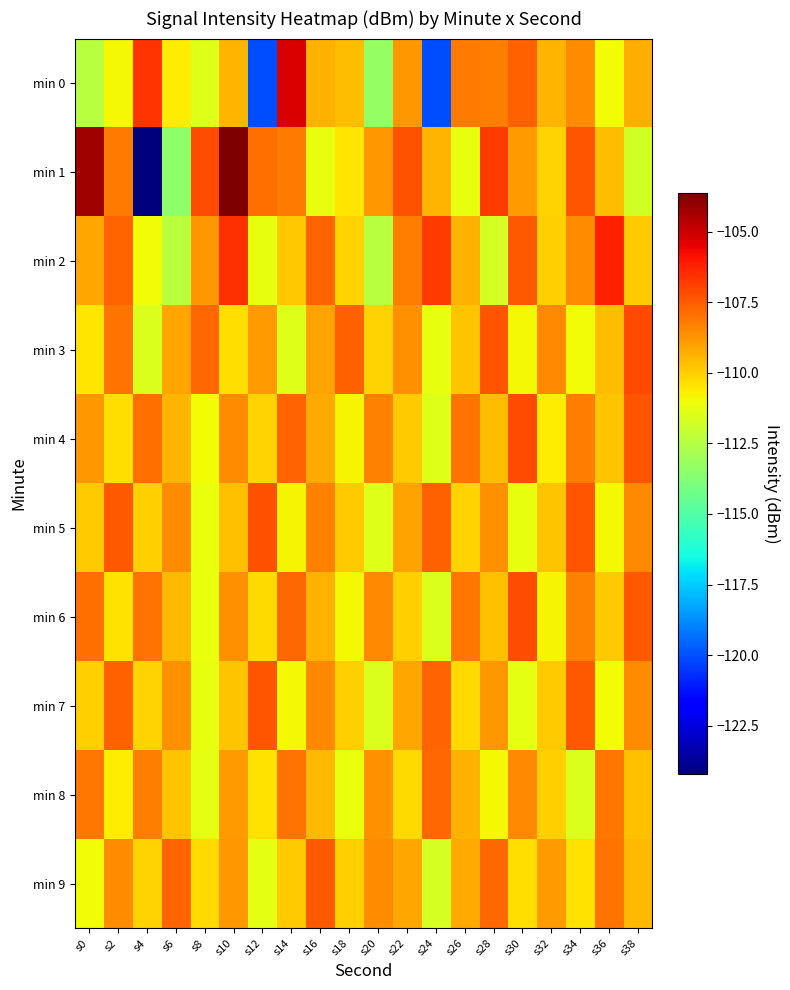

Reading left to right, list all the values displayed in this chart.

min 0: s0=-112.4	s2=-110.9	s4=-106.6	s6=-110.7	s8=-111.5	s10=-109.4	s12=-120.1	s14=-105.2	s16=-109.3	s18=-109.6	s20=-113.3	s22=-108.8	s24=-120.0	s26=-108.2	s28=-108.2	s30=-107.6	s32=-109.4	s34=-108.6	s36=-111.0	s38=-109.3
min 1: s0=-104.2	s2=-108.1	s4=-124.2	s6=-113.4	s8=-107.2	s10=-103.6	s12=-107.9	s14=-108.1	s16=-111.2	s18=-110.5	s20=-108.8	s22=-107.2	s24=-109.5	s26=-111.2	s28=-106.8	s30=-108.9	s32=-110.1	s34=-107.3	s36=-109.6	s38=-111.8
min 2: s0=-109.1	s2=-107.7	s4=-111.0	s6=-112.3	s8=-108.8	s10=-106.5	s12=-111.2	s14=-109.9	s16=-107.7	s18=-110.1	s20=-112.5	s22=-108.2	s24=-106.8	s26=-109.3	s28=-111.7	s30=-107.5	s32=-110.0	s34=-108.6	s36=-106.2	s38=-109.9
min 3: s0=-110.5	s2=-108.0	s4=-111.6	s6=-109.1	s8=-107.8	s10=-110.3	s12=-108.9	s14=-111.5	s16=-109.0	s18=-107.6	s20=-110.1	s22=-108.7	s24=-111.2	s26=-109.8	s28=-107.3	s30=-110.9	s32=-108.5	s34=-111.0	s36=-109.6	s38=-107.1
min 4: s0=-108.8	s2=-110.3	s4=-107.9	s6=-109.5	s8=-111.0	s10=-108.6	s12=-110.1	s14=-107.7	s16=-109.2	s18=-110.8	s20=-108.3	s22=-109.9	s24=-111.5	s26=-108.0	s28=-109.6	s30=-107.1	s32=-110.7	s34=-108.2	s36=-109.8	s38=-107.3
min 5: s0=-109.9	s2=-107.5	s4=-110.0	s6=-108.6	s8=-111.1	s10=-109.7	s12=-107.2	s14=-110.8	s16=-108.3	s18=-109.9	s20=-111.5	s22=-109.0	s24=-107.6	s26=-110.1	s28=-108.7	s30=-111.2	s32=-109.8	s34=-107.3	s36=-110.9	s38=-108.5
min 6: s0=-107.9	s2=-110.4	s4=-108.0	s6=-109.6	s8=-111.1	s10=-108.7	s12=-110.2	s14=-107.8	s16=-109.3	s18=-110.9	s20=-108.4	s22=-110.0	s24=-111.6	s26=-108.1	s28=-109.7	s30=-107.2	s32=-110.8	s34=-108.3	s36=-109.9	s38=-107.4
min 7: s0=-110.0	s2=-107.6	s4=-110.1	s6=-108.7	s8=-111.2	s10=-109.8	s12=-107.3	s14=-110.9	s16=-108.4	s18=-110.0	s20=-111.6	s22=-109.1	s24=-107.7	s26=-110.2	s28=-108.8	s30=-111.3	s32=-109.9	s34=-107.4	s36=-111.0	s38=-108.6
min 8: s0=-108.1	s2=-110.7	s4=-108.2	s6=-109.8	s8=-111.3	s10=-108.9	s12=-110.4	s14=-108.0	s16=-109.6	s18=-111.1	s20=-108.7	s22=-110.2	s24=-107.8	s26=-109.3	s28=-110.9	s30=-108.4	s32=-110.0	s34=-111.6	s36=-108.1	s38=-109.7
min 9: s0=-111.0	s2=-108.6	s4=-110.1	s6=-107.7	s8=-110.2	s10=-108.8	s12=-111.3	s14=-109.9	s16=-107.4	s18=-110.0	s20=-108.6	s22=-109.1	s24=-111.7	s26=-109.2	s28=-107.8	s30=-110.3	s32=-108.9	s34=-110.4	s36=-108.0	s38=-109.6